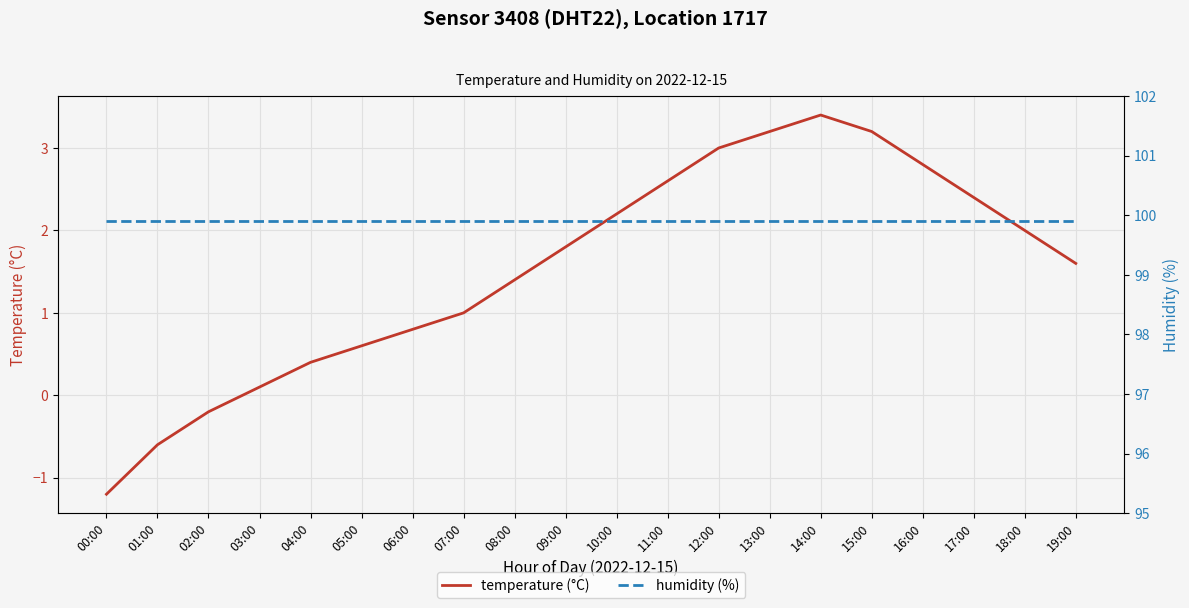

Is it true that humidity (%) equals 99.9 at 05:00?

True